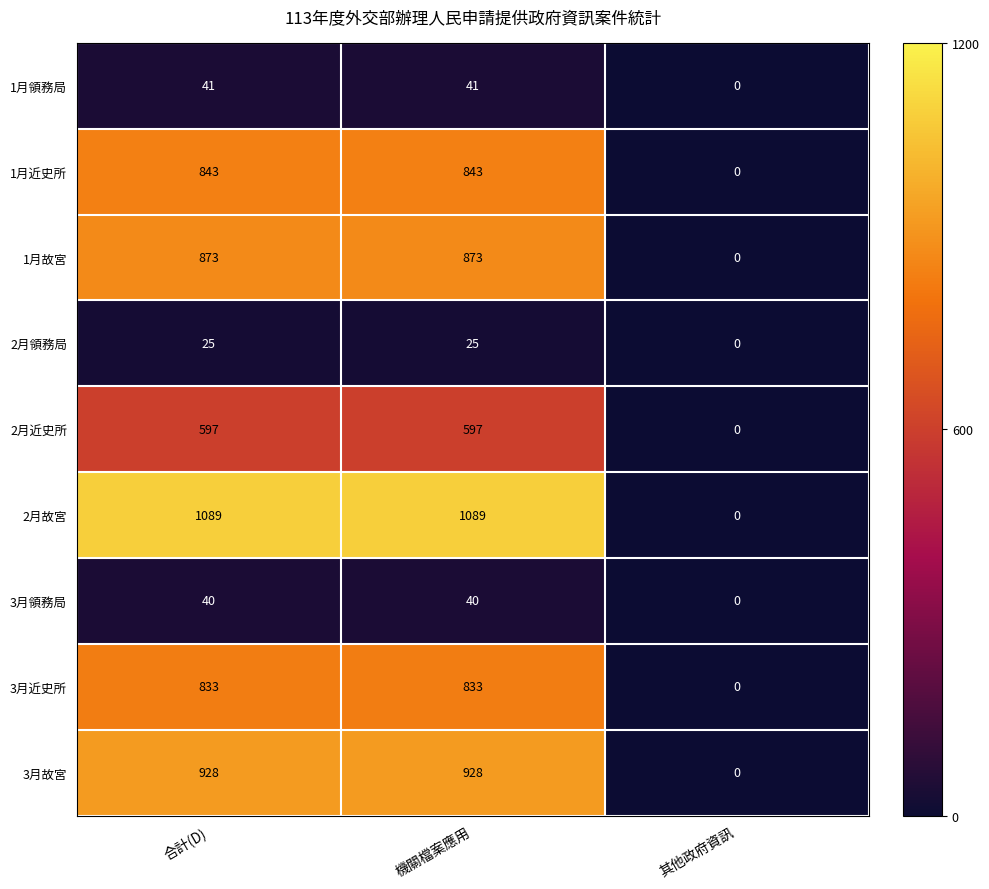

How many categories are shown in the chart?

3